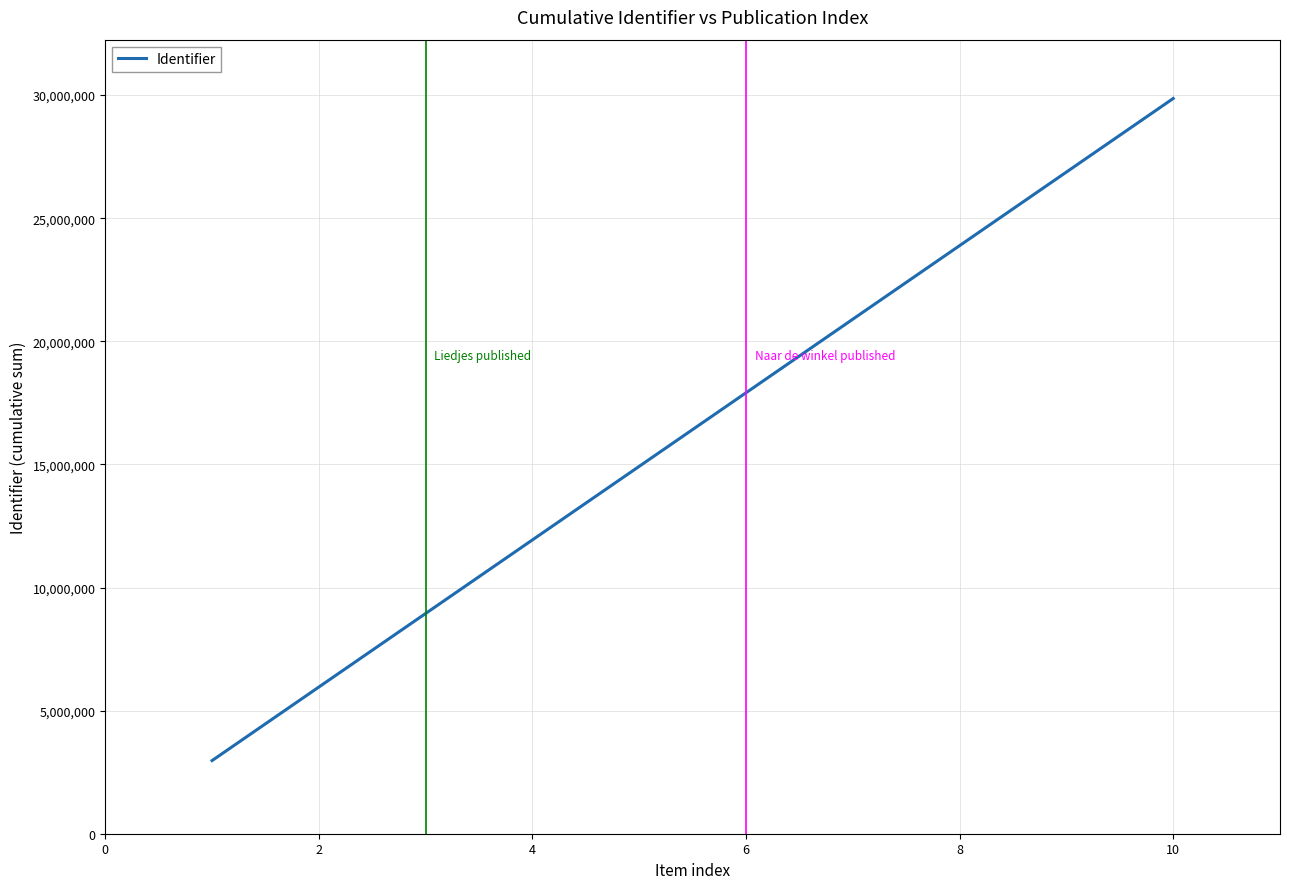

What is the difference between the maximum and minimum values?

26891091